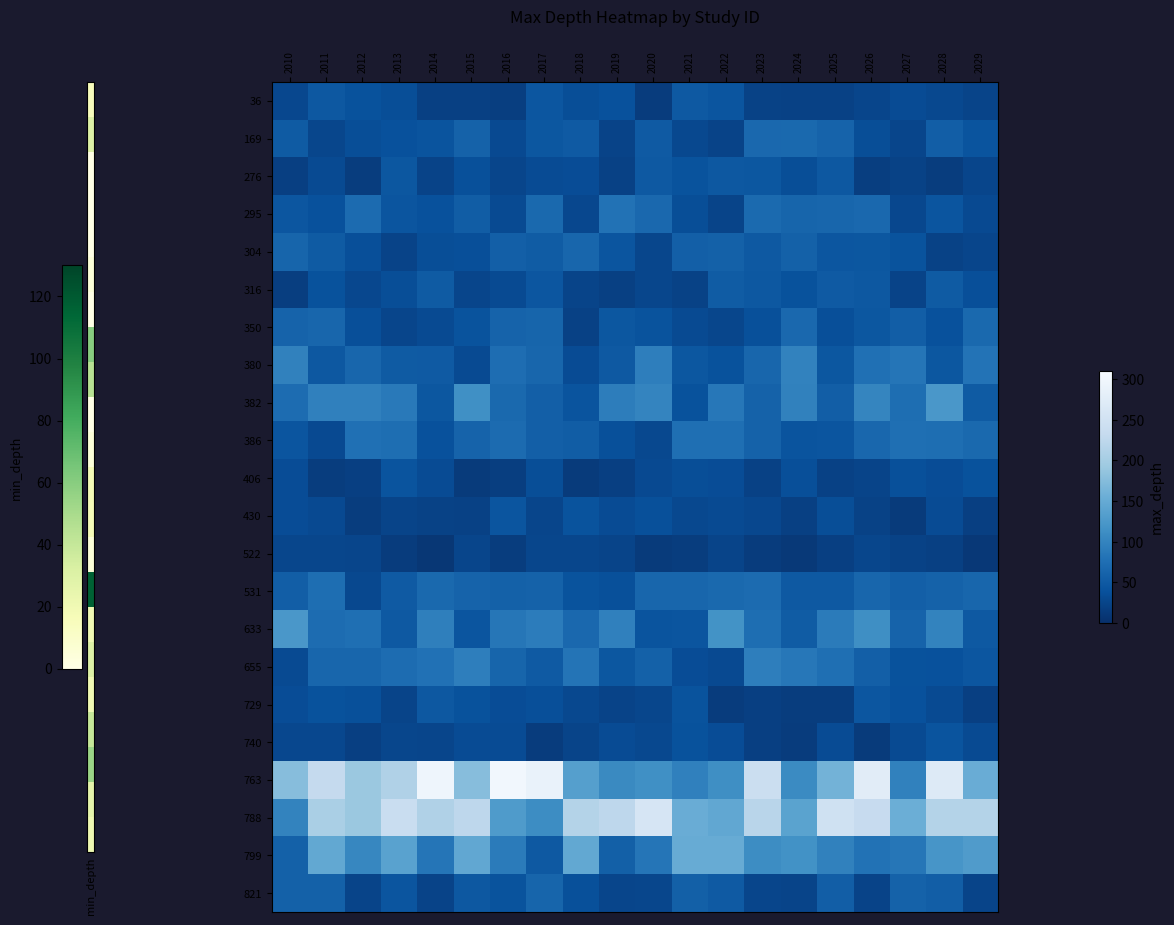

At how many categories does at least one series exceed 146?

19